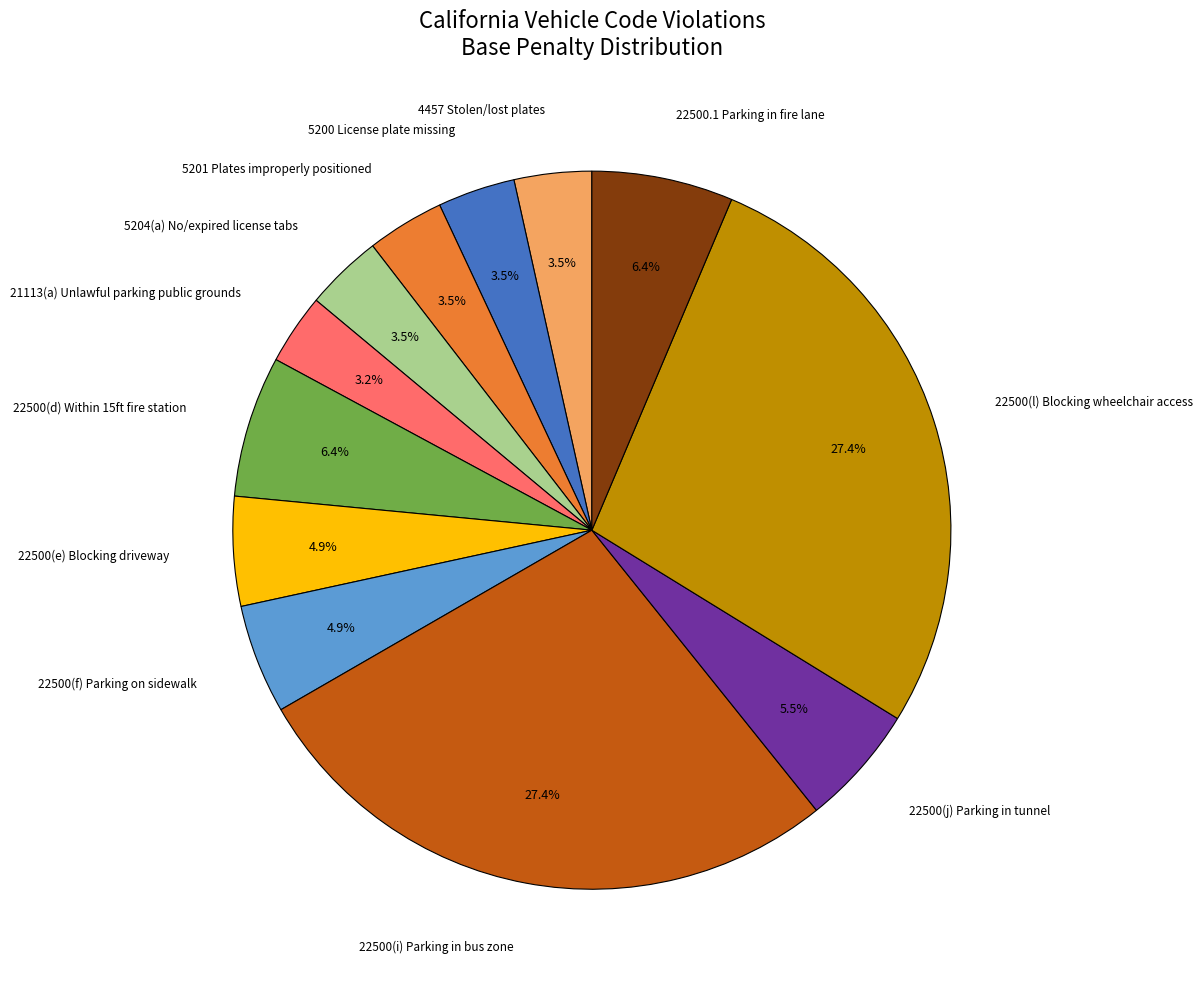

Is there a majority slice in this chart?

No